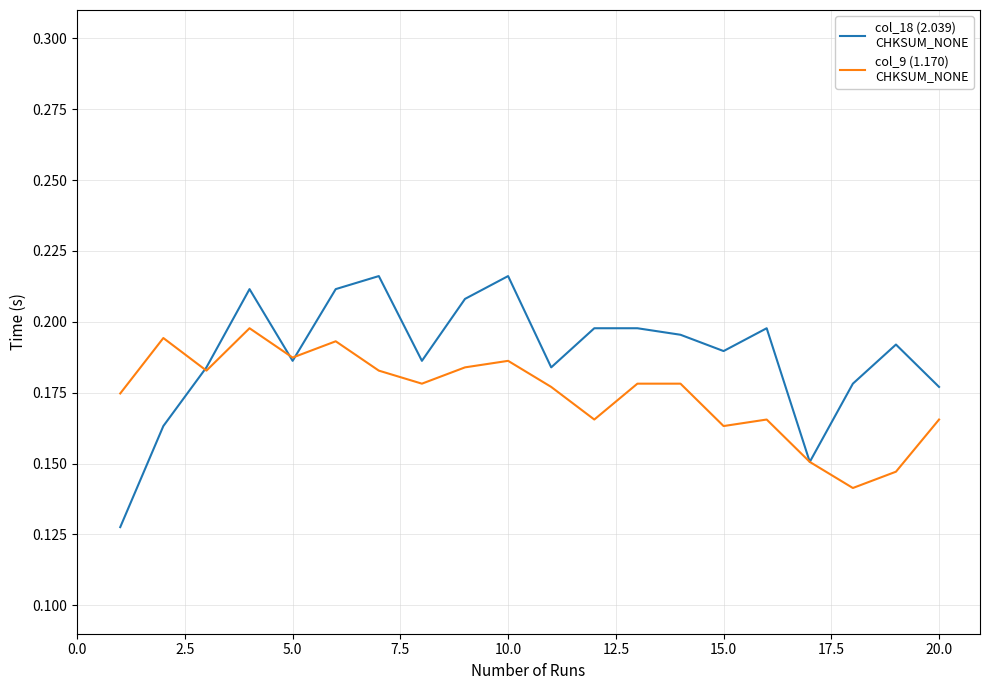

Is this an area chart (filled region under the line)?

No